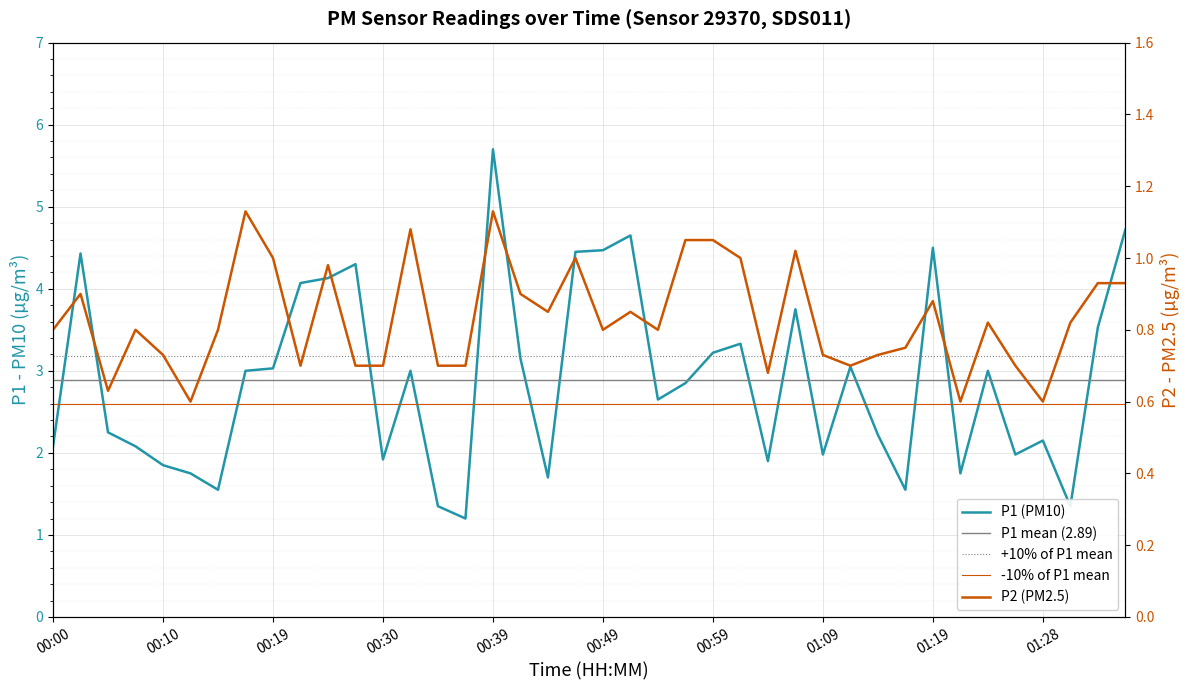

True or false: P2 and P1 cross at least once.

False